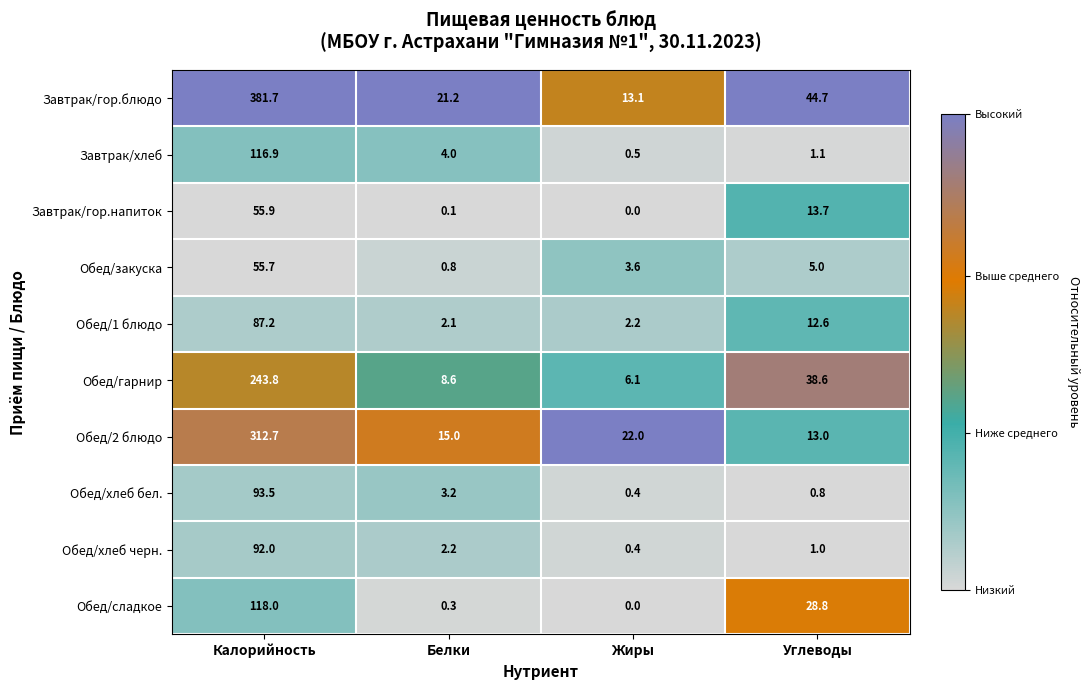

What is the difference between the highest and lowest values at Белки?

21.1